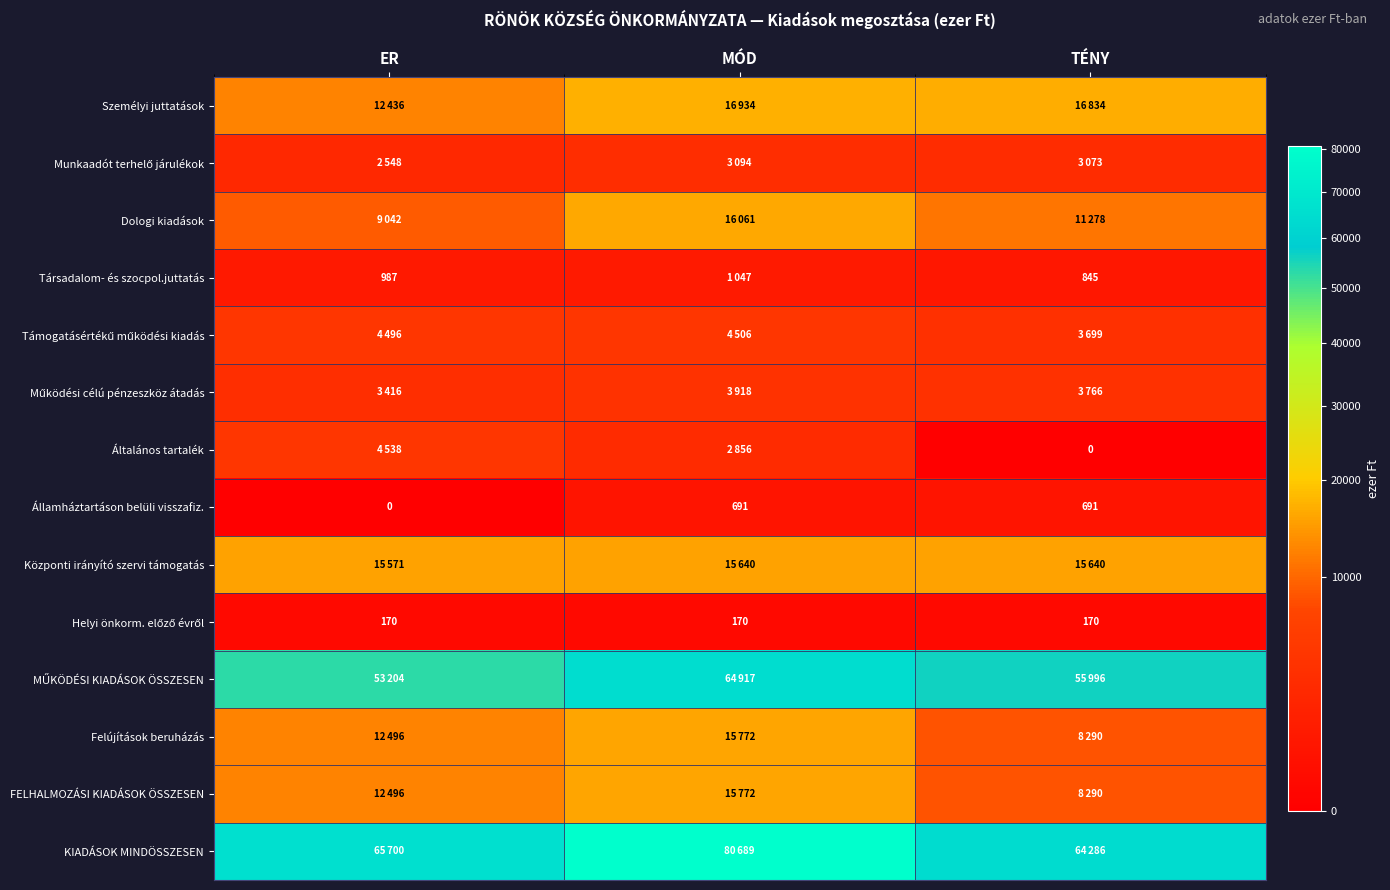

Which series changed the most between ER and TÉNY?

Általános tartalék